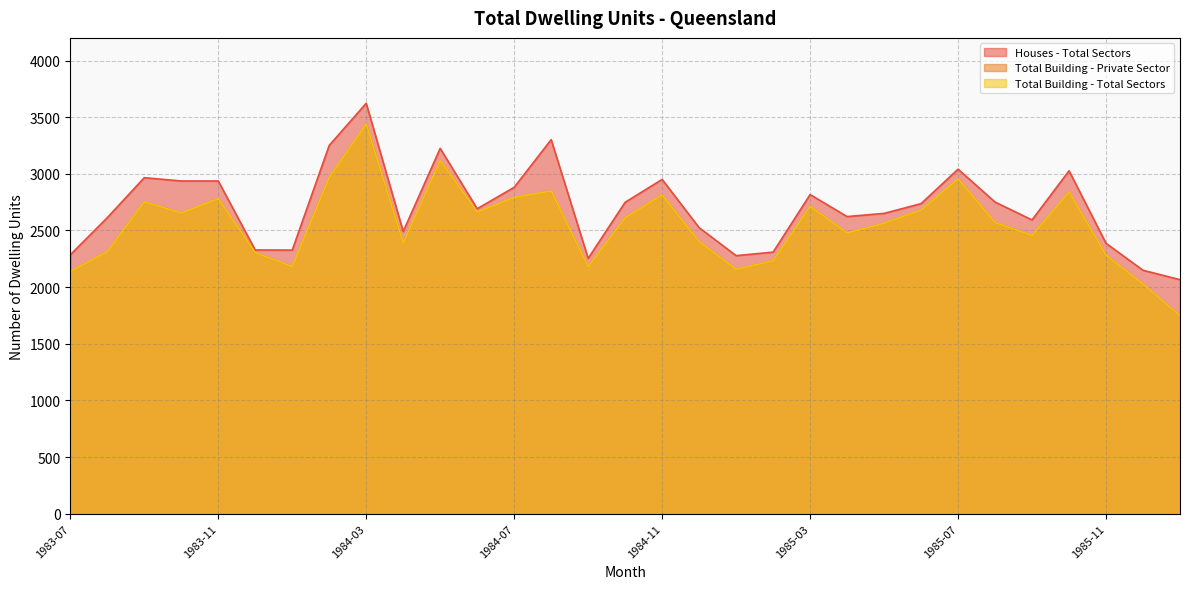

What is the value of the Total Building - Total Sectors point at the 21st from the left?

2713